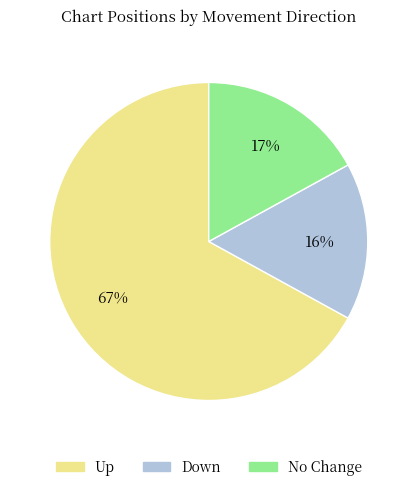

To the nearest percent, what is the difference between the largest and smallest slice percentages?

51%